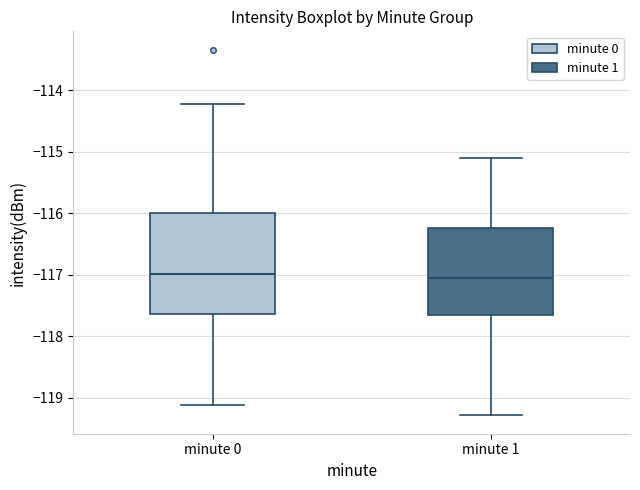

Reading left to right, transcribe this box plot: for each box, give where its median line is, the range the box spans, and where its two whiskers end, as read against the y-axis. The values are not printed on the chart, so give them approximately, as read against the axis.

minute 0: median -117.0, box -117.6 to -116.0, whiskers -119.1 to -114.2
minute 1: median -117.0, box -117.7 to -116.2, whiskers -119.3 to -115.1